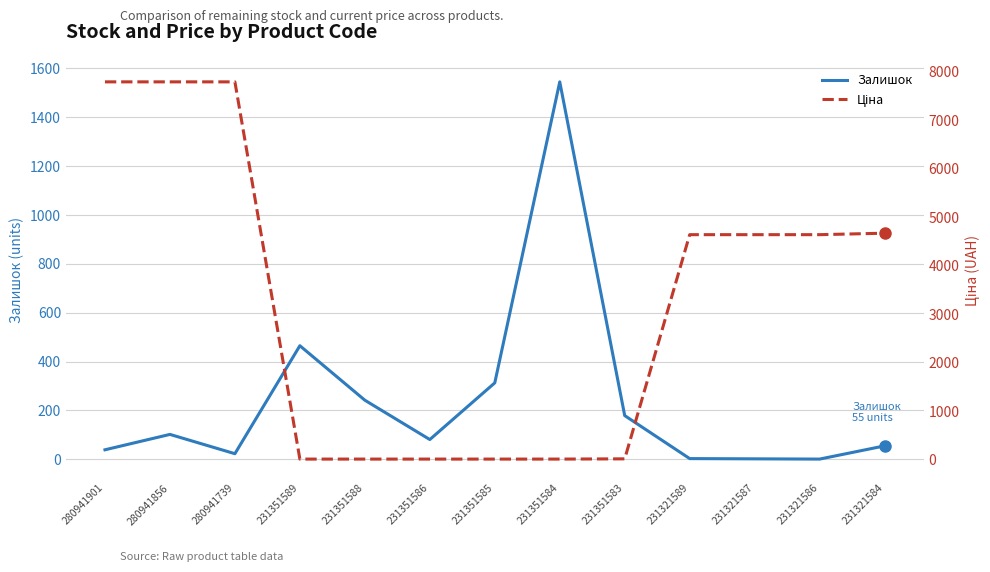

Reading right to left, what are all the values shown in this chart?

Залишок: 231321584=55.0	231321586=1.0	231321587=2.0	231321589=3.0	231351583=179.0	231351584=1545.0	231351585=313.0	231351586=81.0	231351588=242.0	231351589=465.0	280941739=23.0	280941856=102.0	280941901=39.0
Ціна: 231321584=4672.9	231321586=4642.5	231321587=4642.5	231321589=4642.5	231351583=20.8	231351584=15.8	231351585=15.8	231351586=15.8	231351588=15.8	231351589=15.8	280941739=7792.9	280941856=7792.9	280941901=7792.9